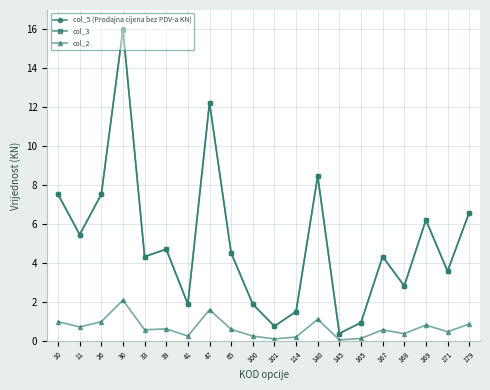

True or false: col_2 has more than 1 interior local peaks.

True